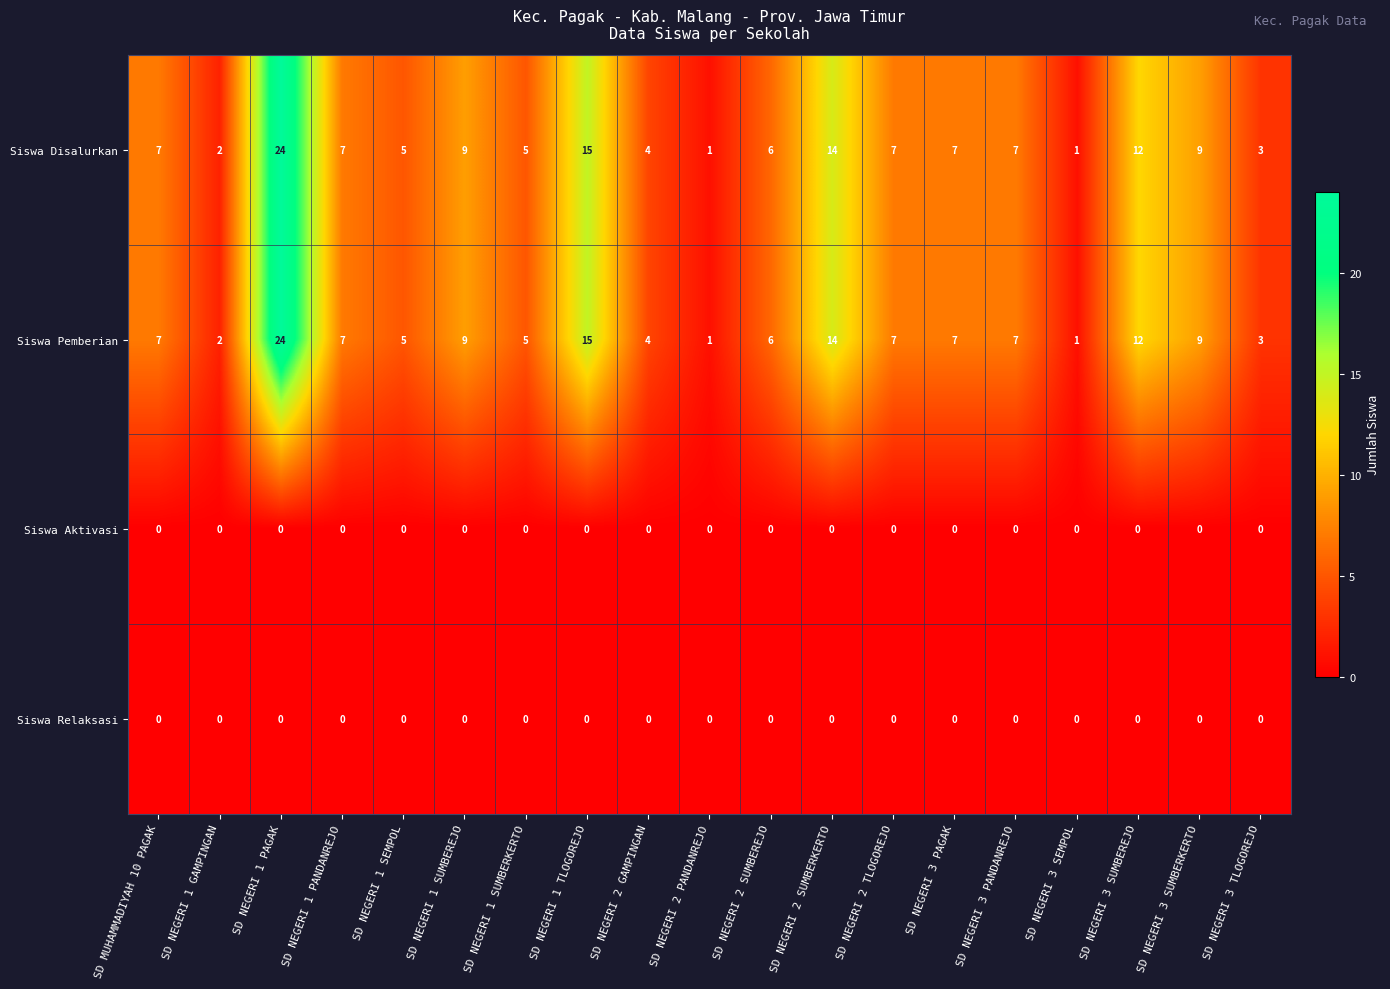

Which category has the highest value across all series?

SD NEGERI 1 PAGAK